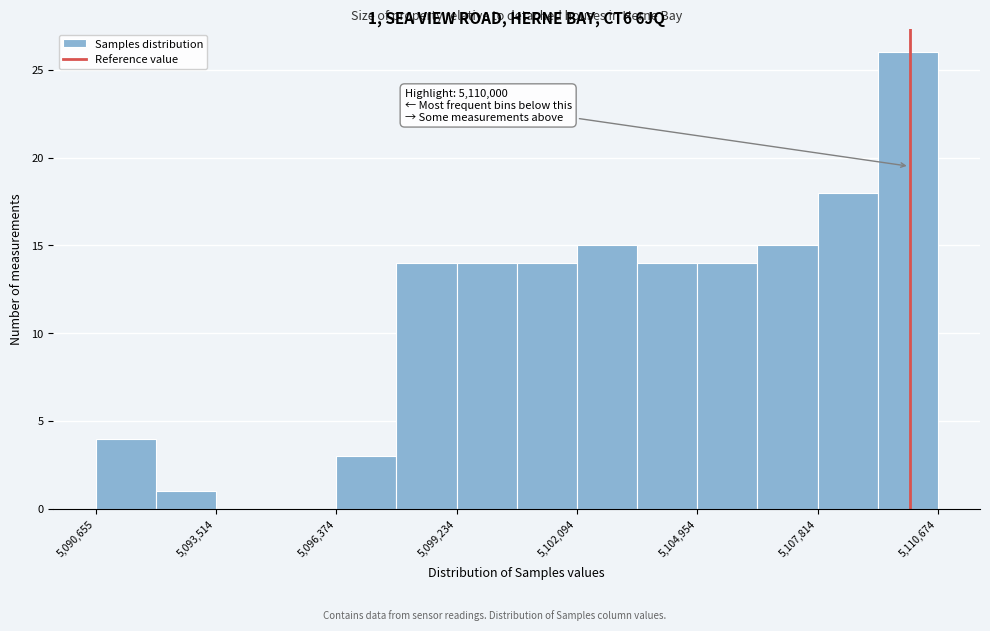

Around what value on the x-axis is the tallest bar? Give the approximate position of its centre, as read against the axis.

5110000